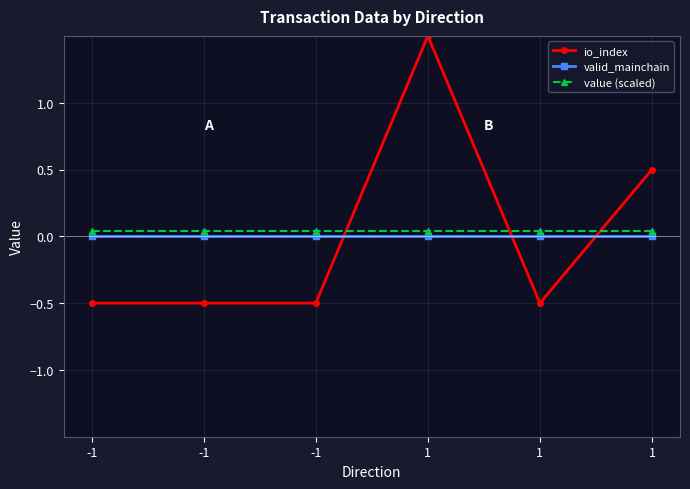

What are all the series names shown in the legend?

io_index, valid_mainchain, value (scaled)